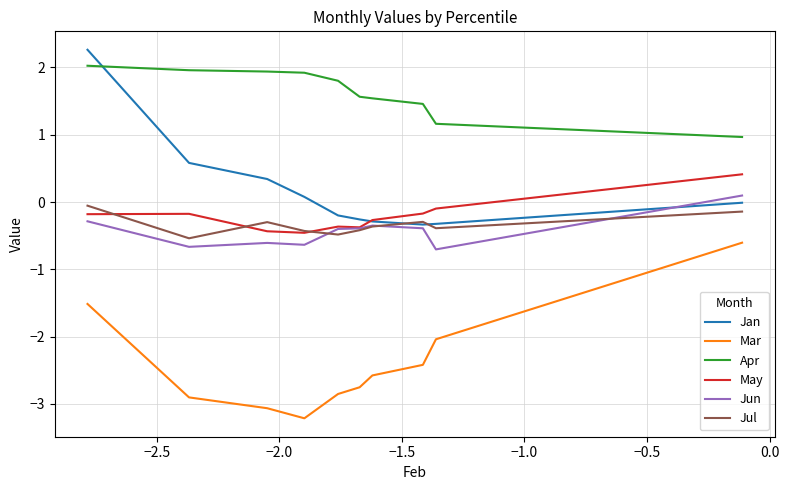

True or false: Mar and Jun cross at least once.

False